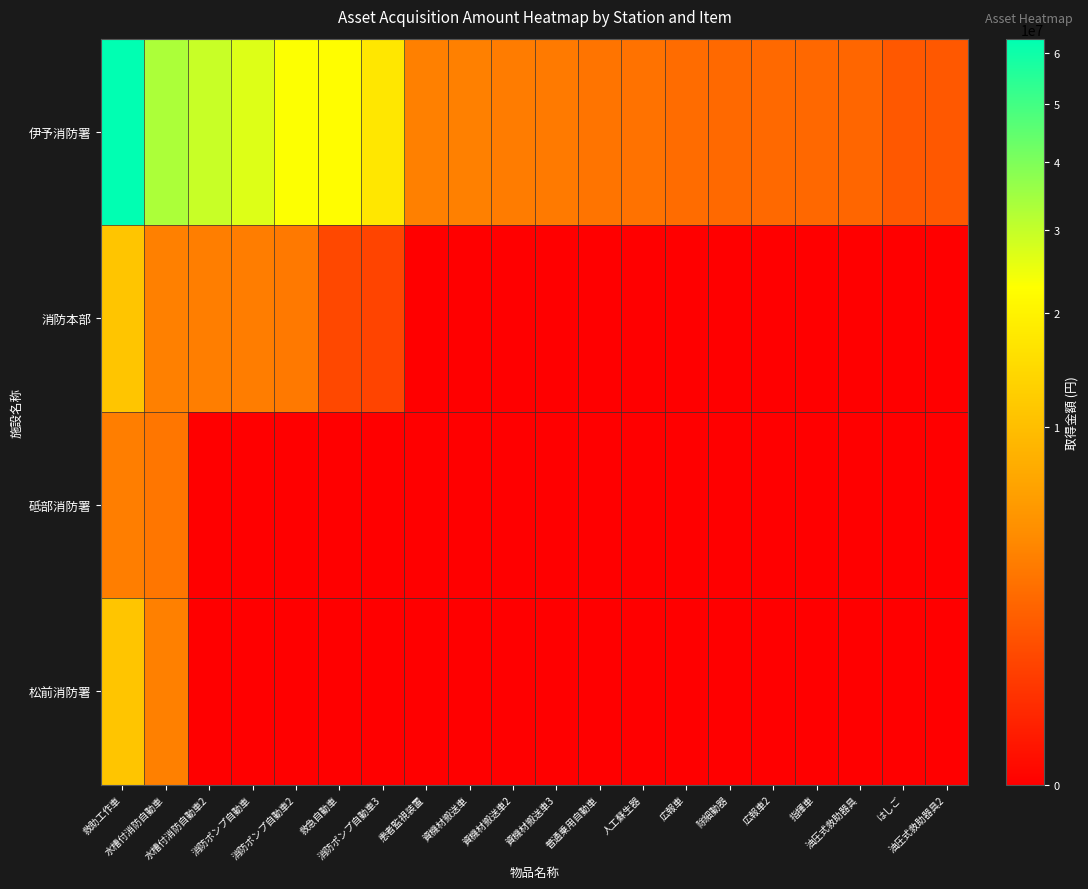

What is the greatest value displayed?

62930000